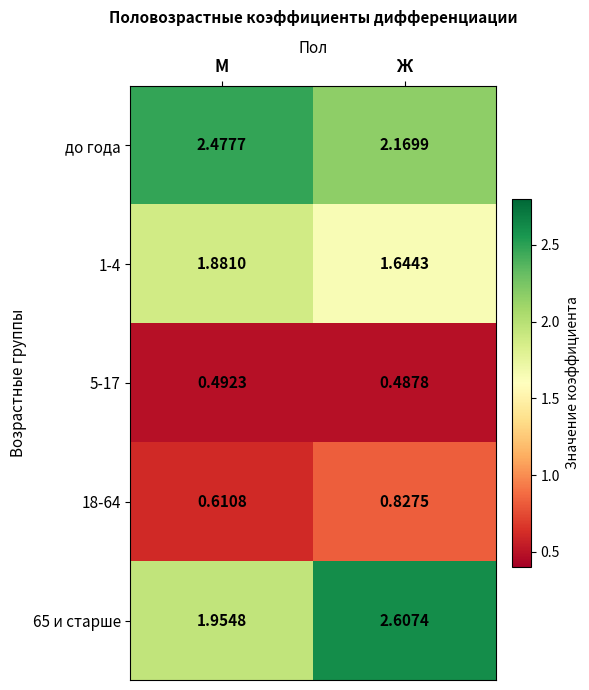

Which series has the widest spread of values?

65 и старше